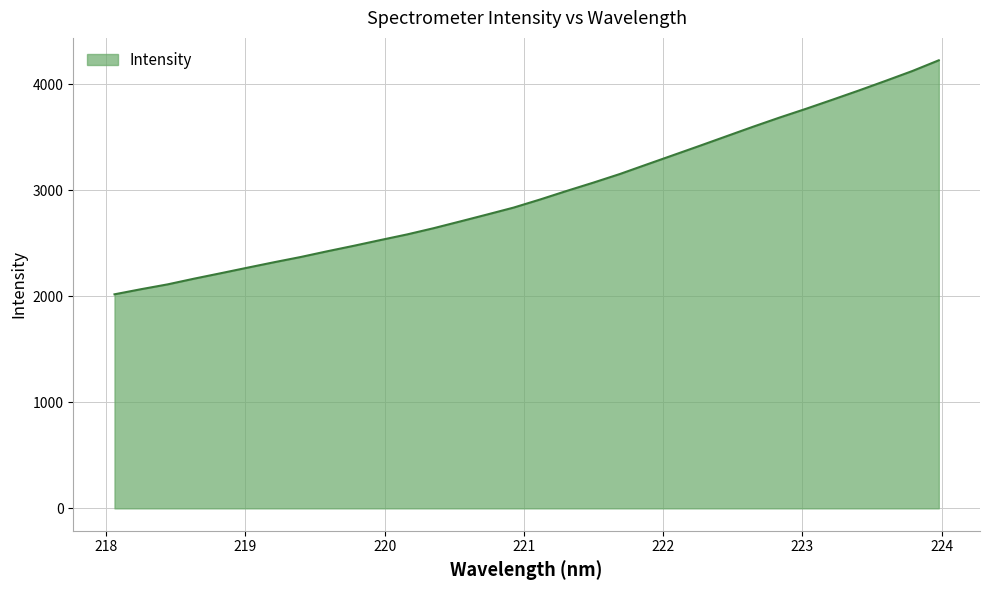

What is the maximum value shown in the chart?

4225.2